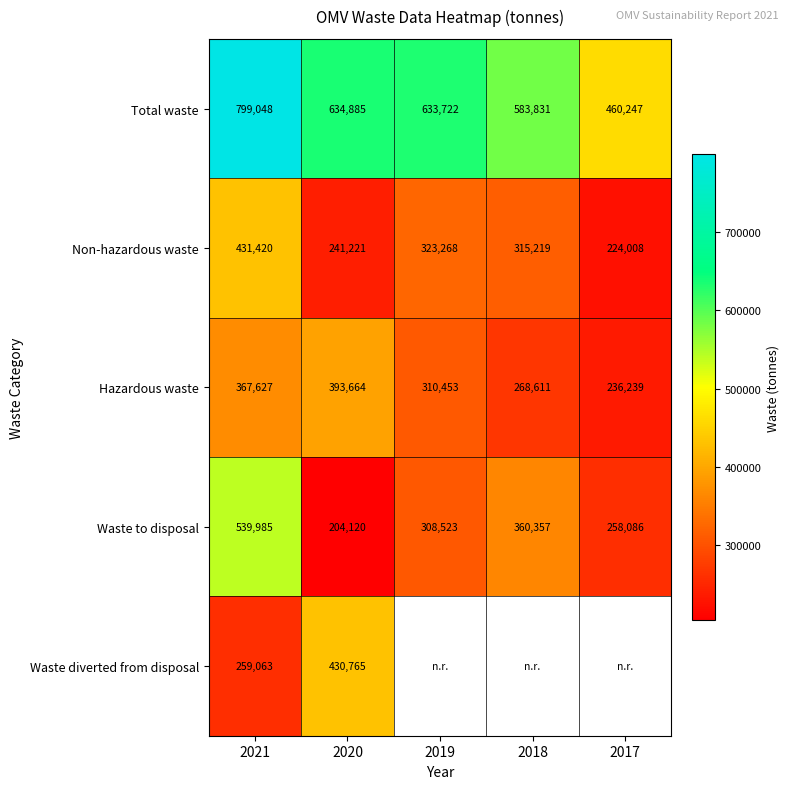

What is the difference between the maximum and minimum values in the Waste to disposal series?

335865